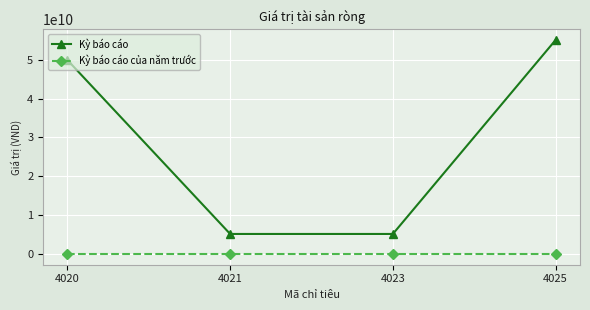

How many lines are shown in the chart?

2